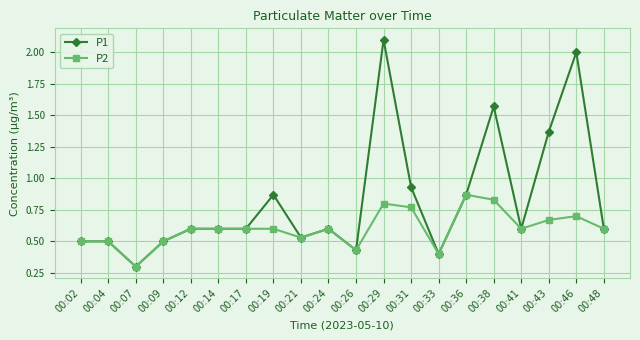

Count the number of categories in the chart.

20